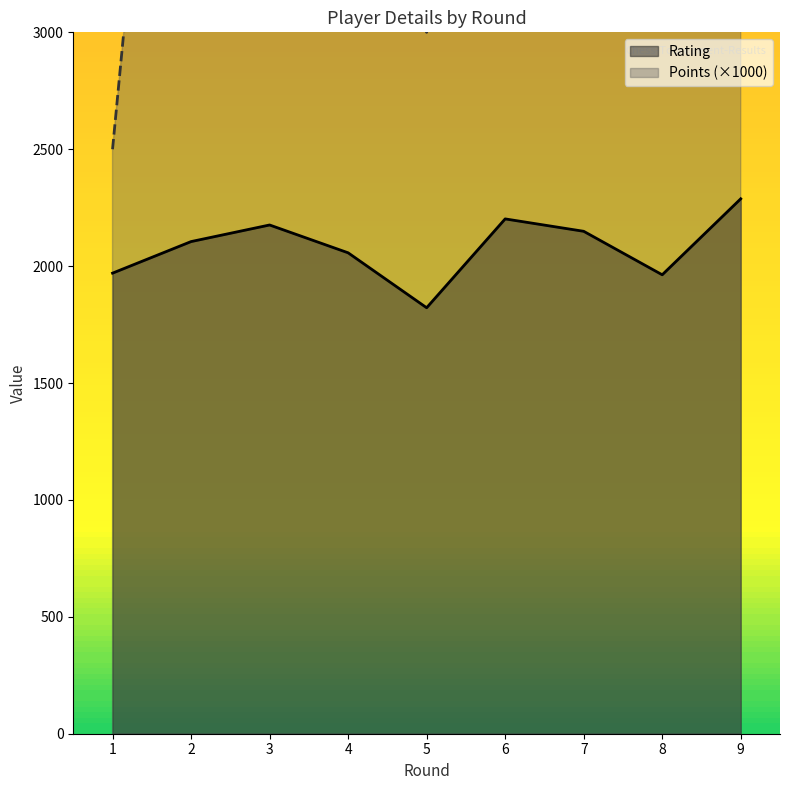

How many interior local valleys does the Points series have?

2